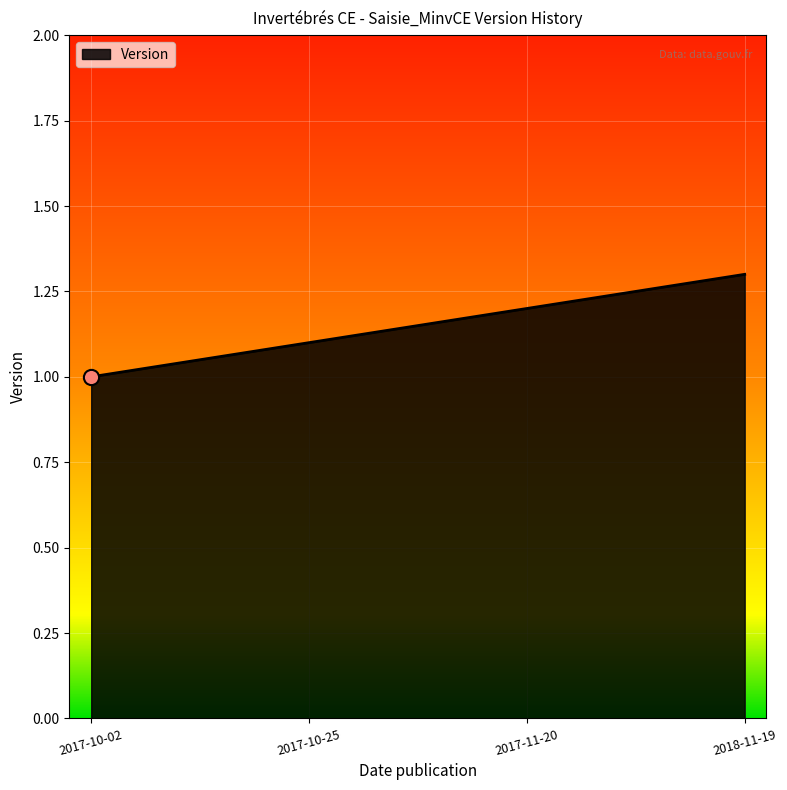

What is the ratio of the value at 2017-11-20 to the value at 2017-10-02?

1.2